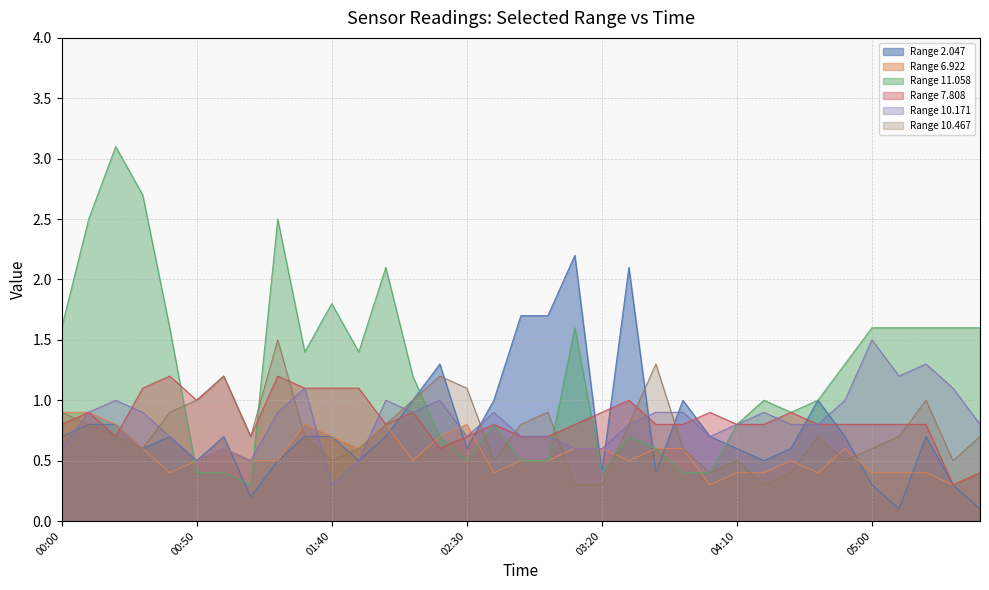

What value does the 6.922 series have at 04:30?

0.5